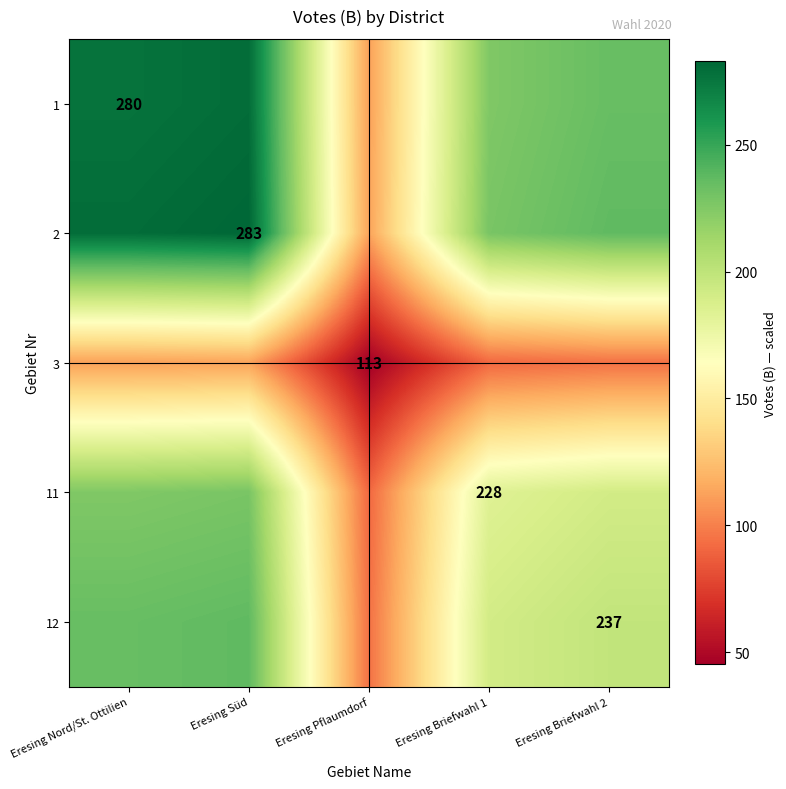

Rank the series at Eresing Briefwahl 2 from lowest to highest value.

3, 11, 12, 1, 2